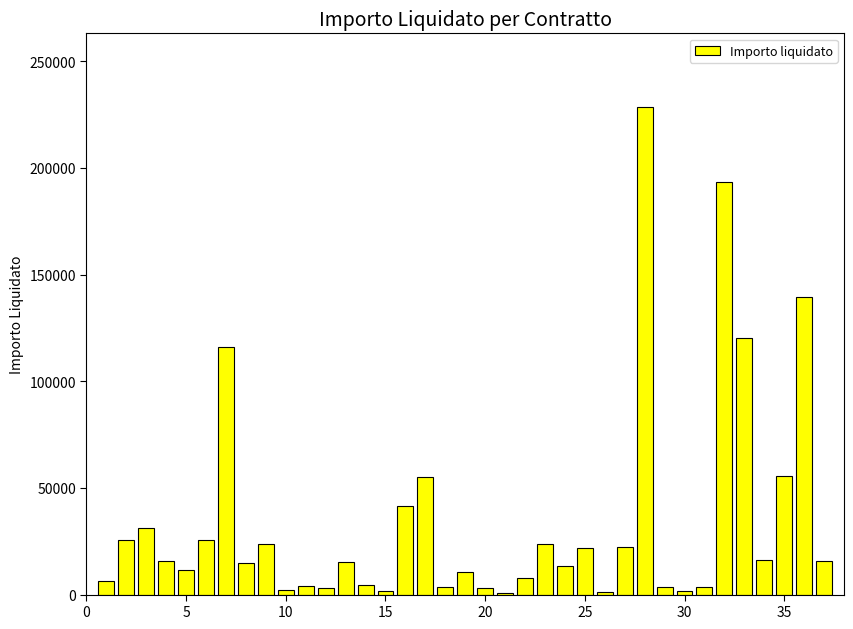

Are the bars grouped side by side (vs. stacked)?

No